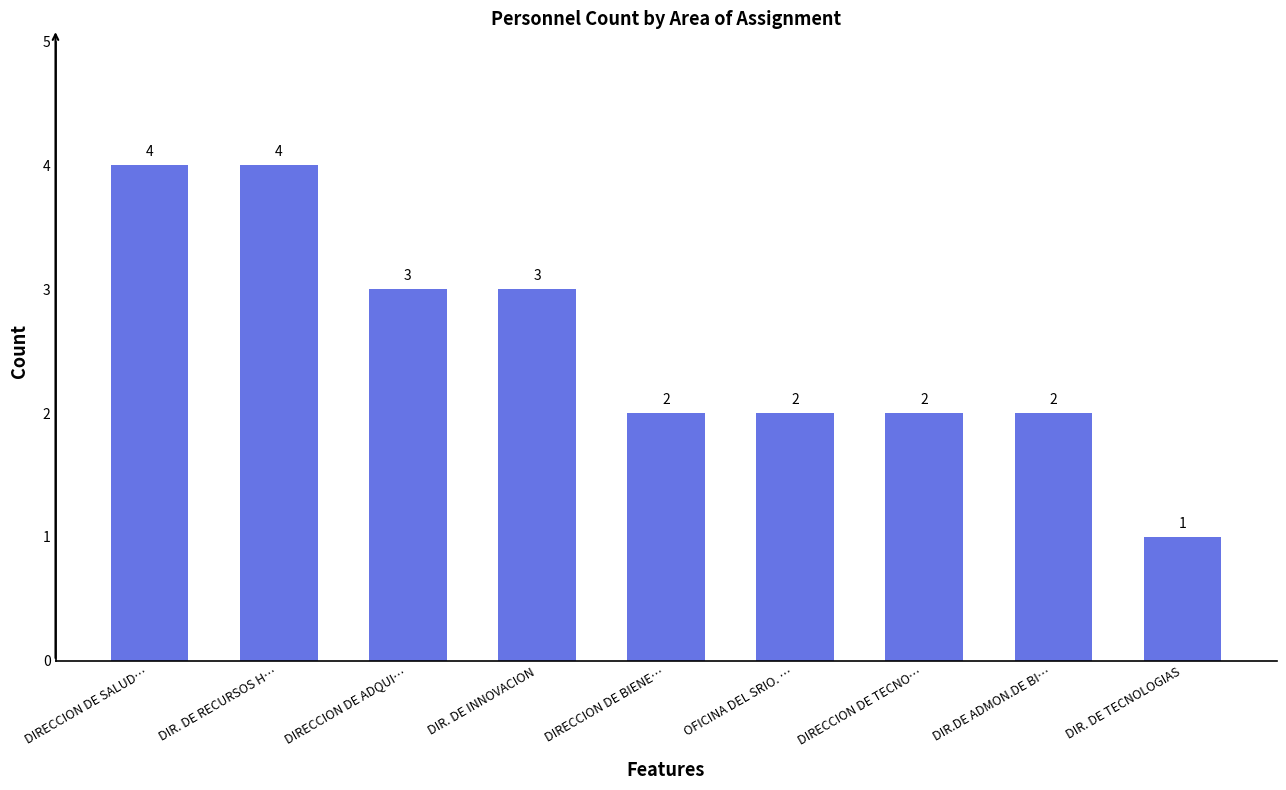

The chart shows a value of 1 at DIR. DE TECNOLOGIAS. True or false?

True